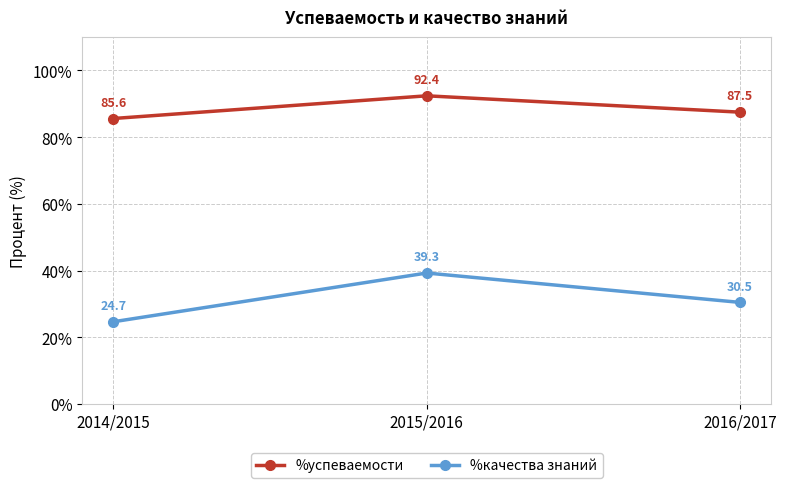

How many data points in %успеваемости are less than 87?

1